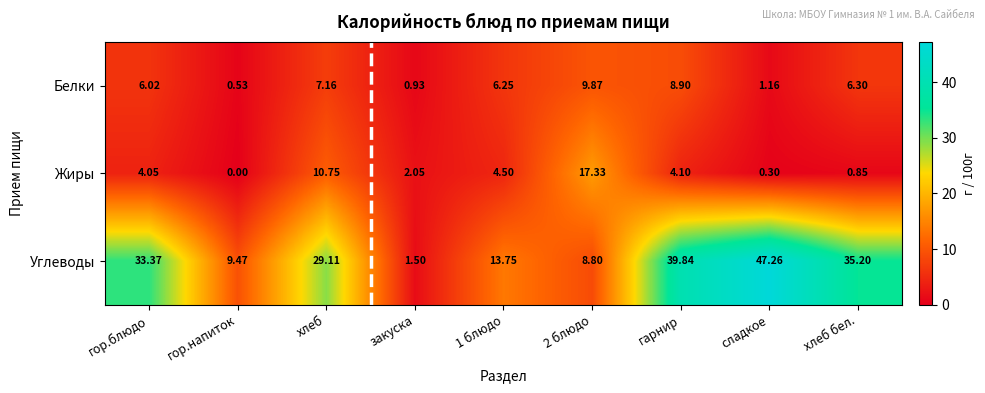

At which category does the chart reach its minimum across all series?

гор.напиток